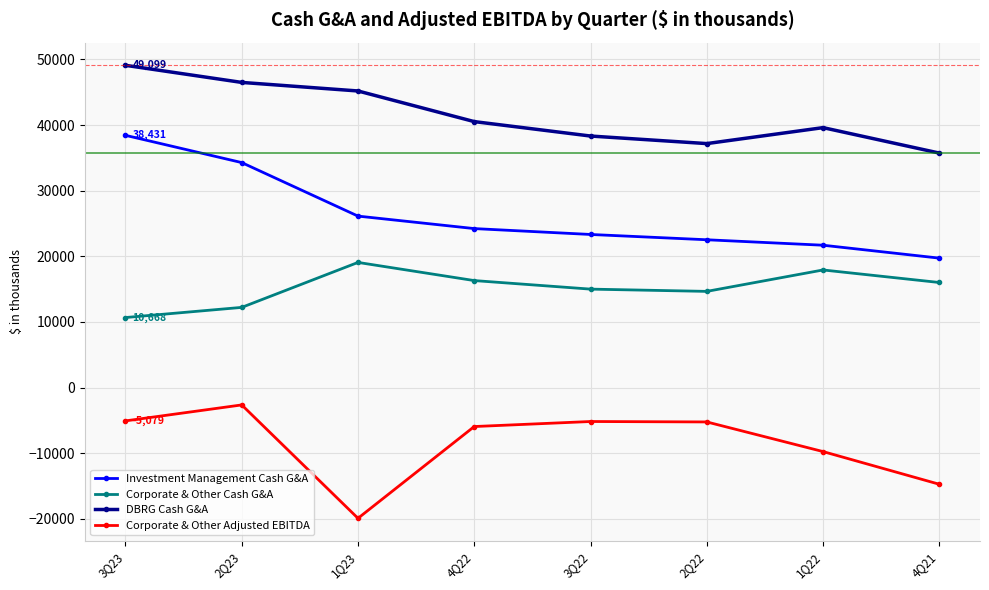

At which label is Corporate & Other Adjusted EBITDA closest to -11282?

1Q22